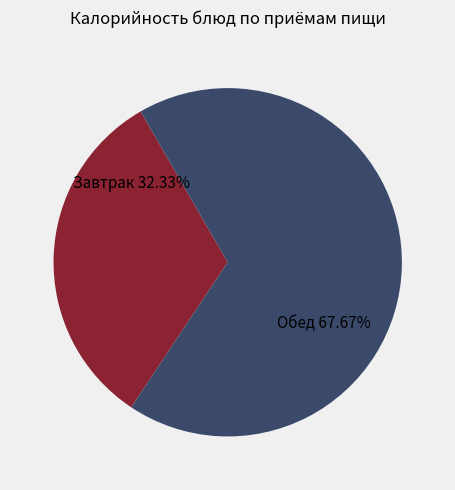

Count the number of slices in the pie.

2